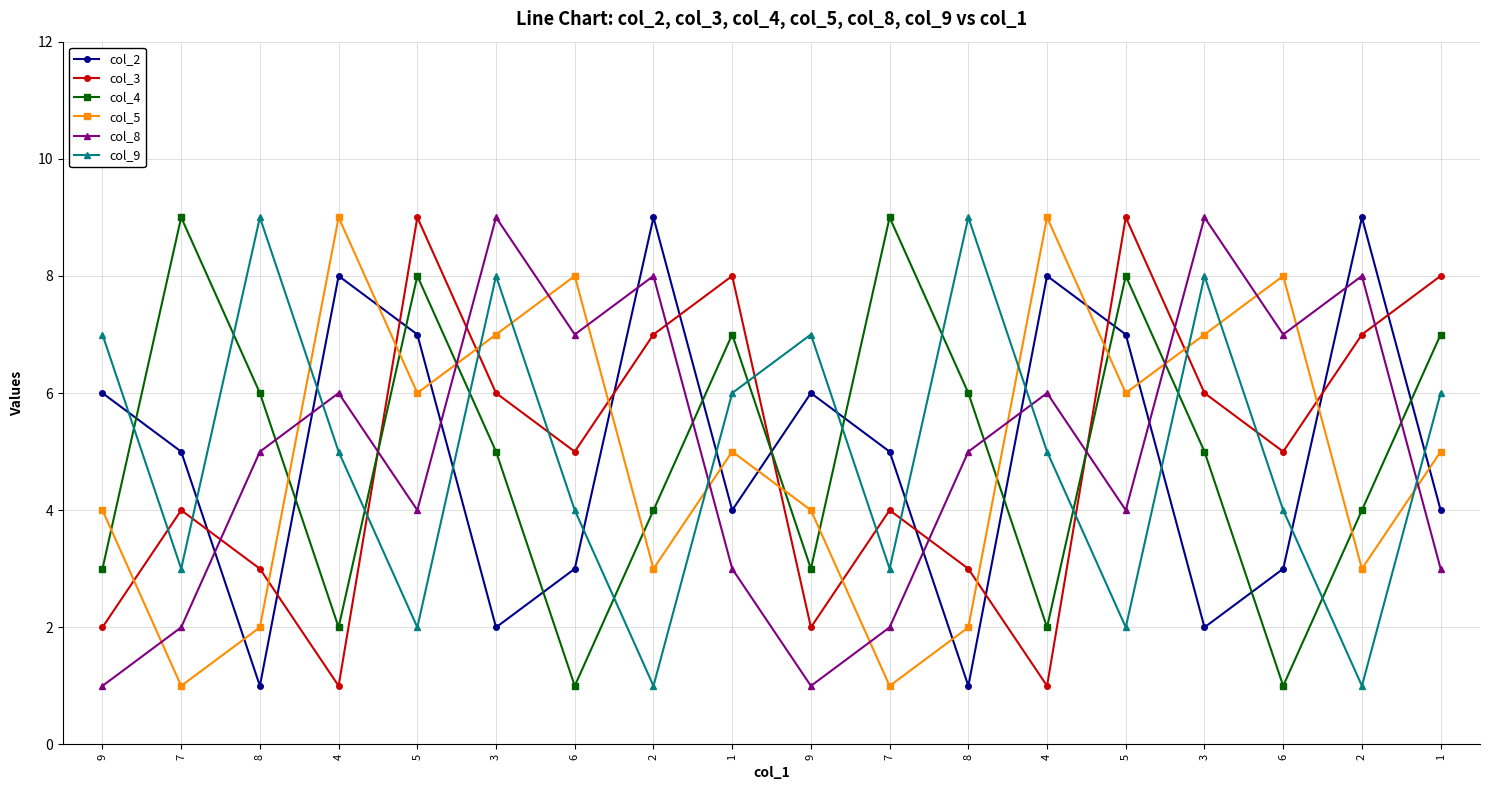

Between 9 and 6, which series saw the biggest shift?

col_8